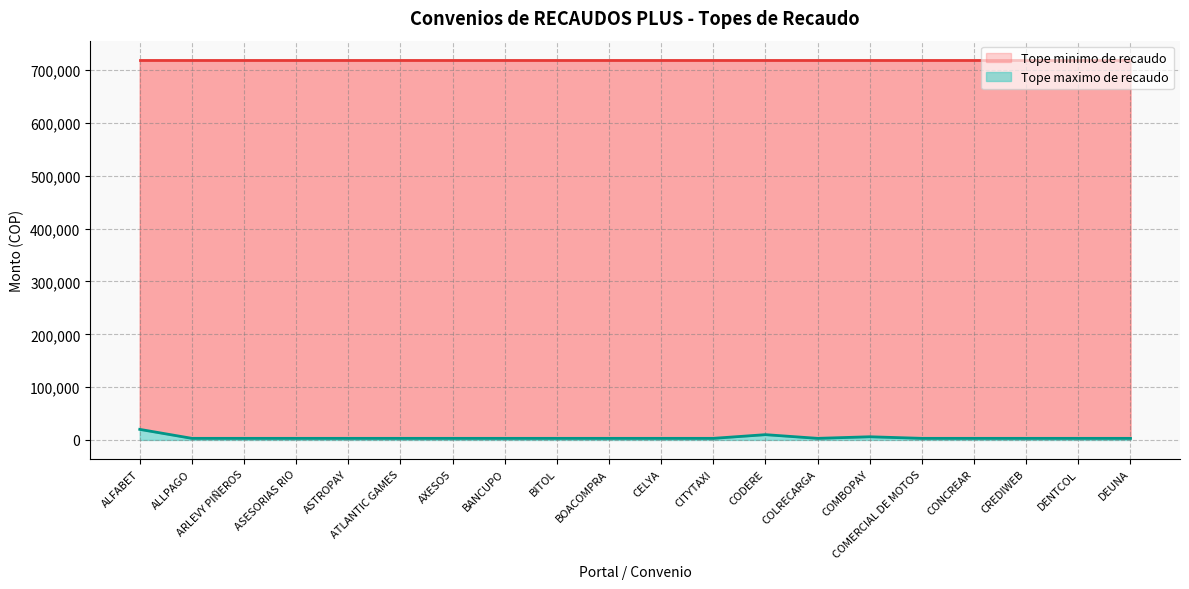

Reading left to right, list all the values displayed in this chart.

ALFABET=20000	ALLPAGO=3000	ARLEVY PIÑEROS=3000	ASESORIAS RIO=3000	ASTROPAY=3000	ATLANTIC GAMES=3000	AXESO5=3000	BANCUPO=3000	BITOL=3000	BOACOMPRA=3000	CELYA=3000	CITYTAXI=3000	CODERE=10000	COLRECARGA=3000	COMBOPAY=6000	COMERCIAL DE MOTOS=3000	CONCREAR=3000	CREDIWEB=3000	DENTCOL=3000	DEUNA=3000